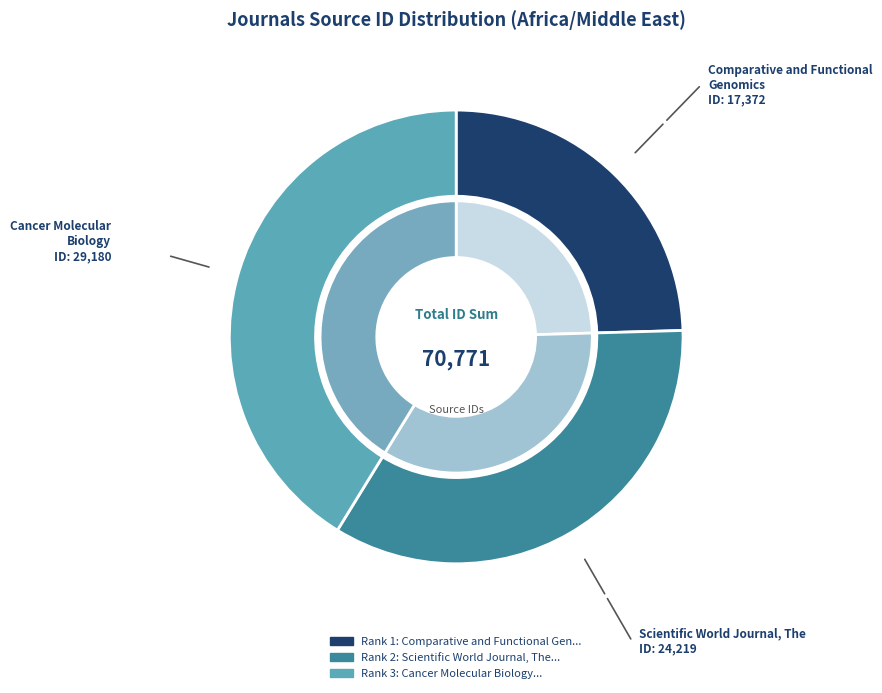

To the nearest percent, what is the average slice percentage?

33%